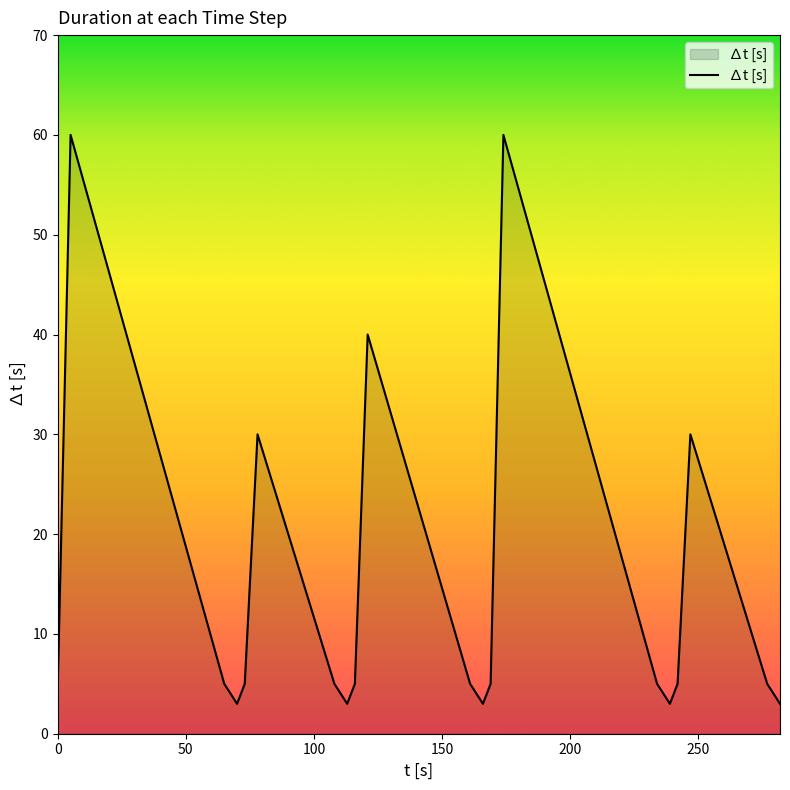

Does the chart have visible grid lines?

No